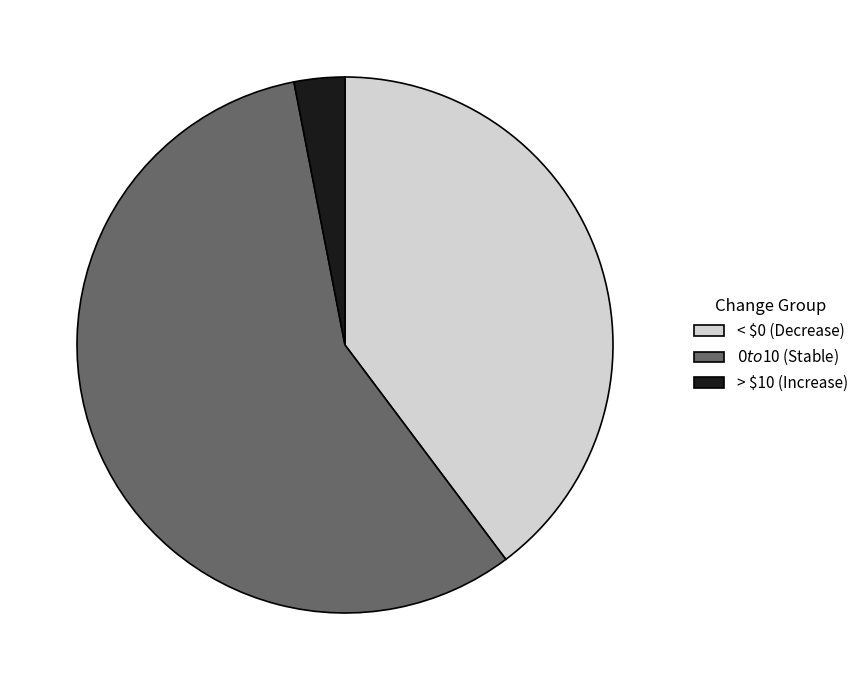

Does any single category account for the majority?

Yes